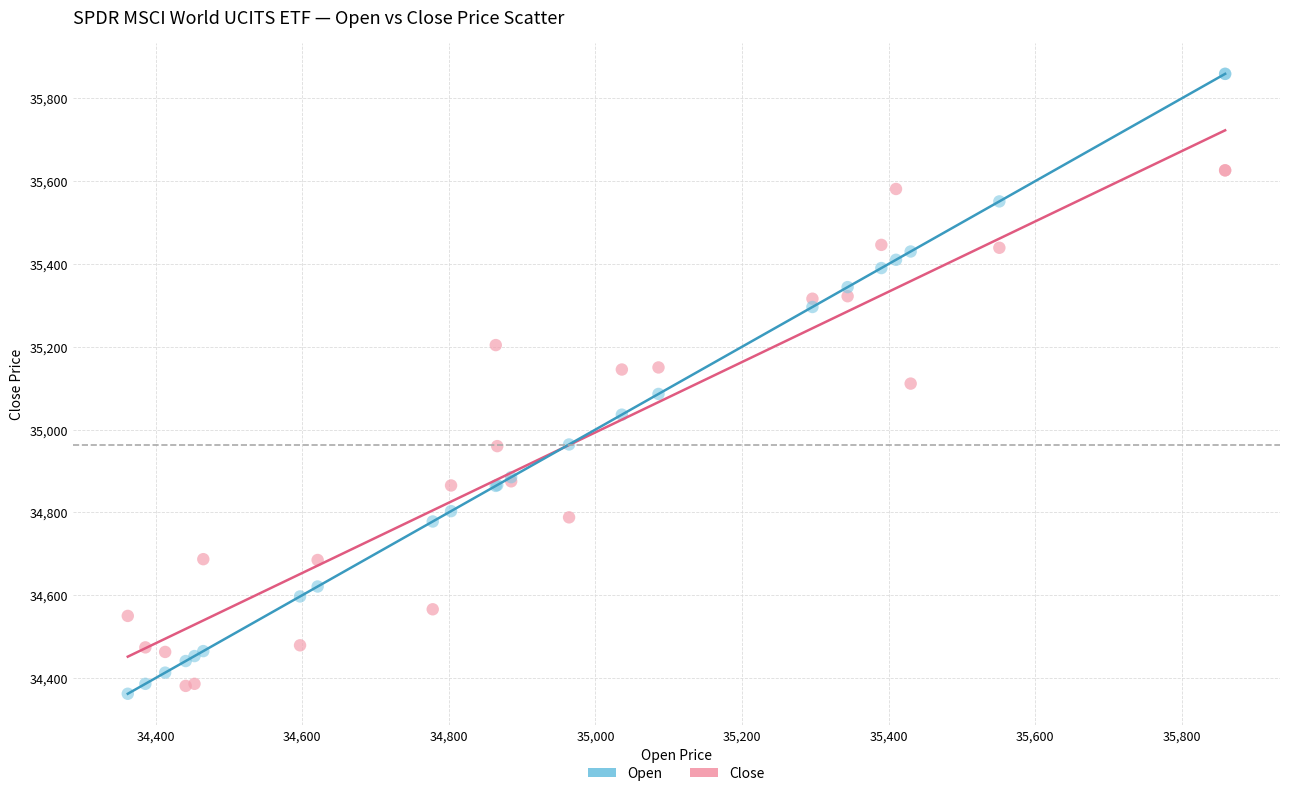

Which series reaches the maximum Y coordinate?

Open